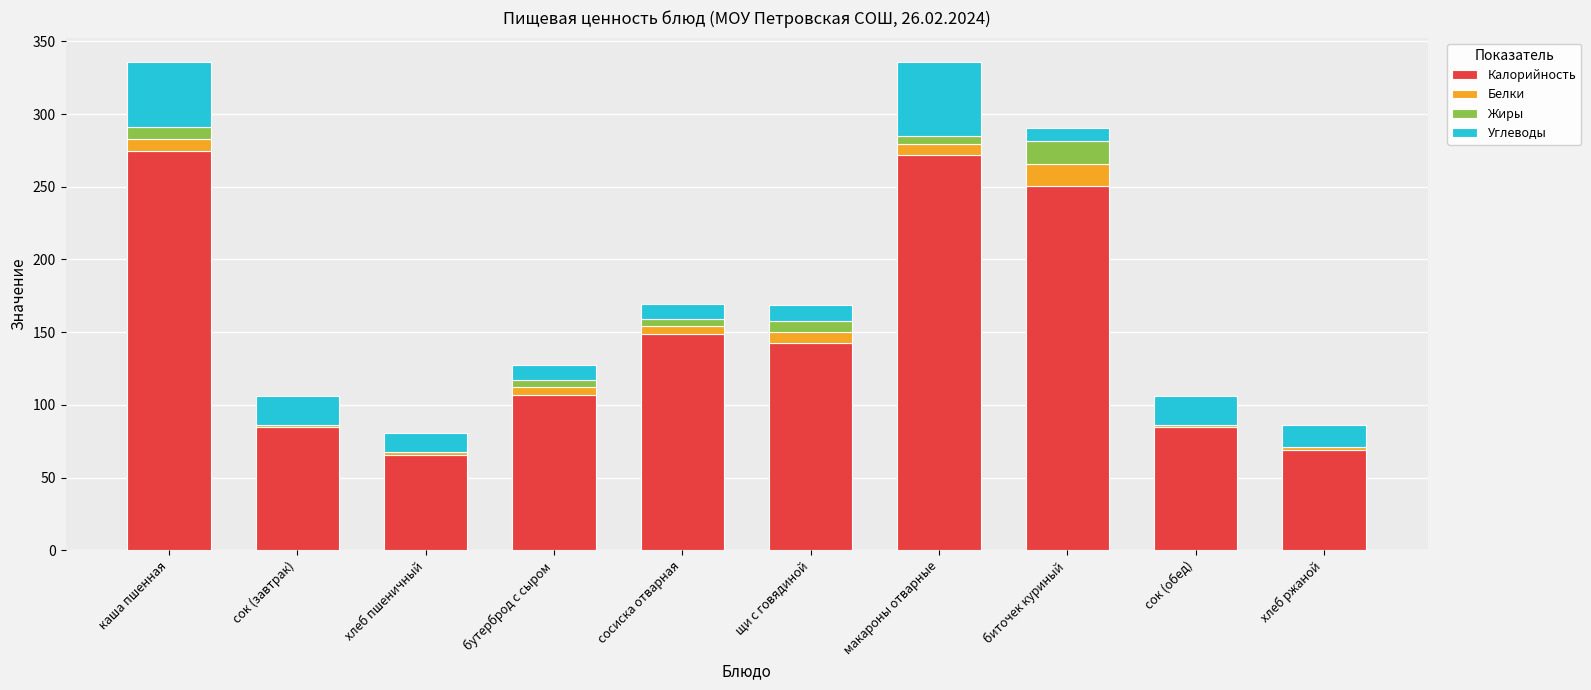

Is it true that Калорийность equals 158.1 at бутерброд с сыром?

False